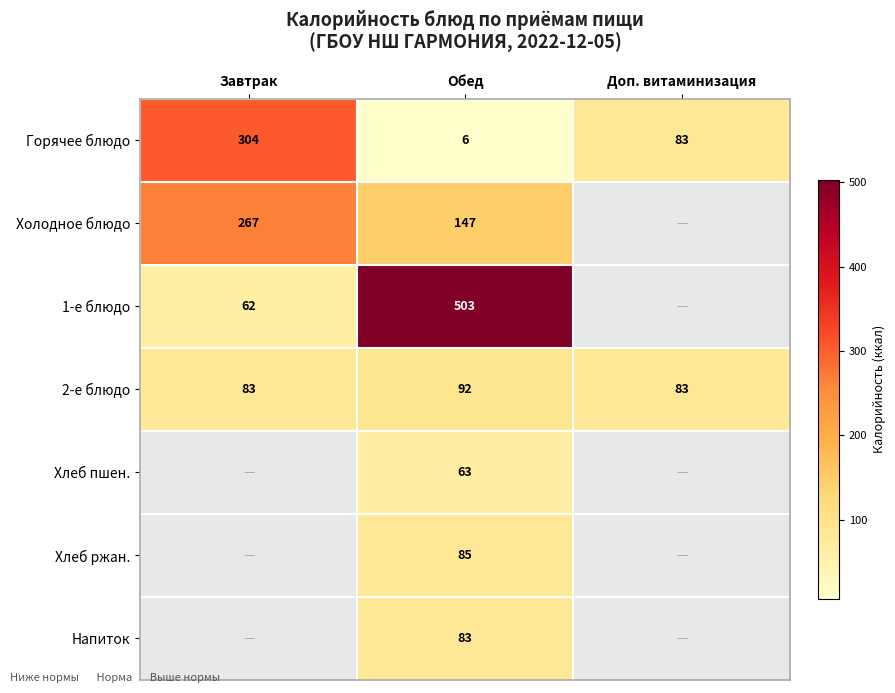

At how many categories does at least one series exceed 215?

2